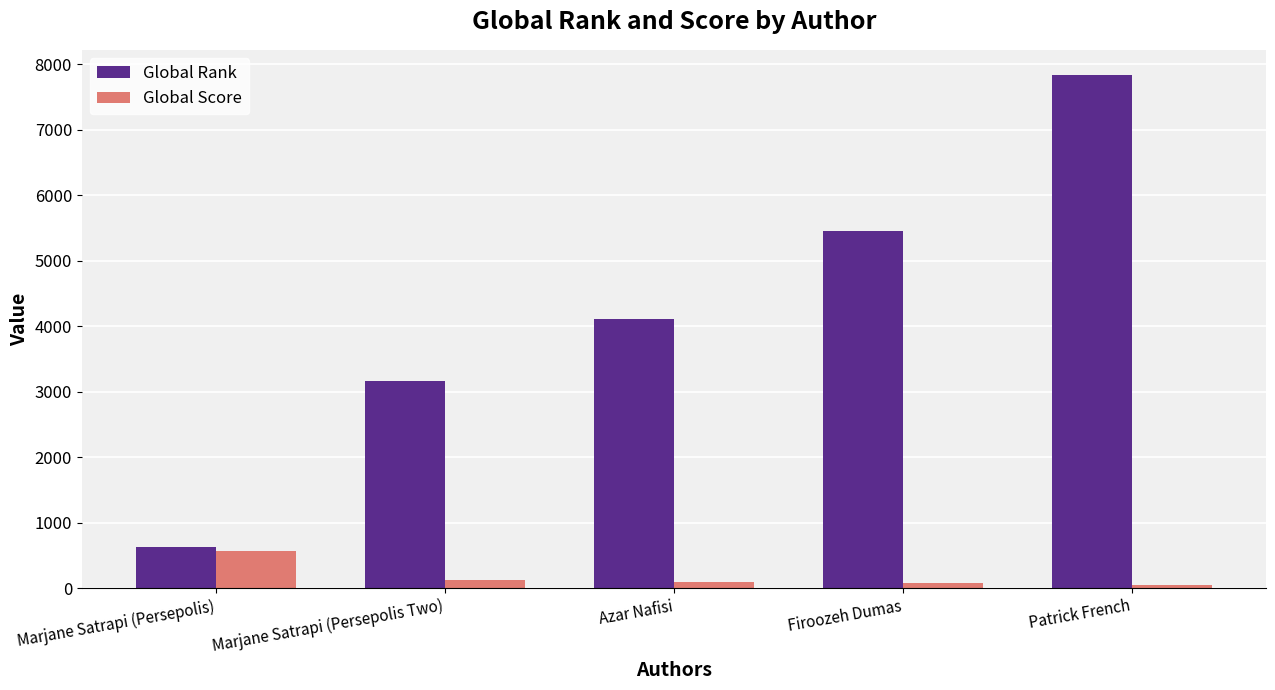

What are all the series names shown in the legend?

Global Rank, Global Score